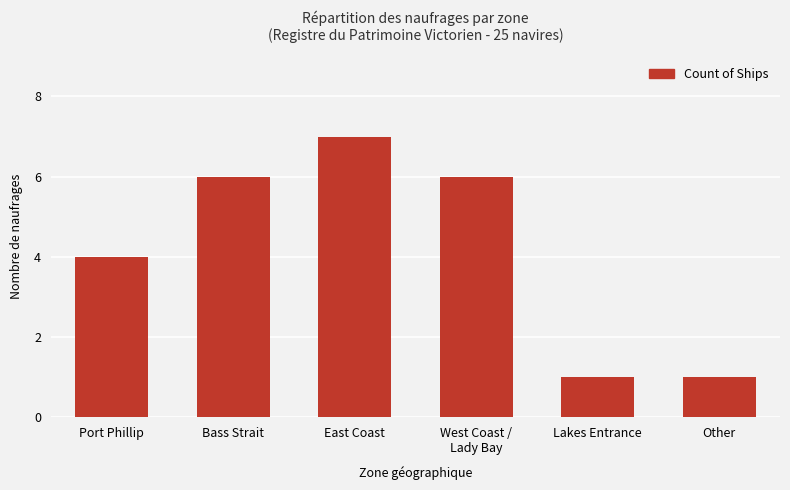

Count the values in the range 1 to 6.

5